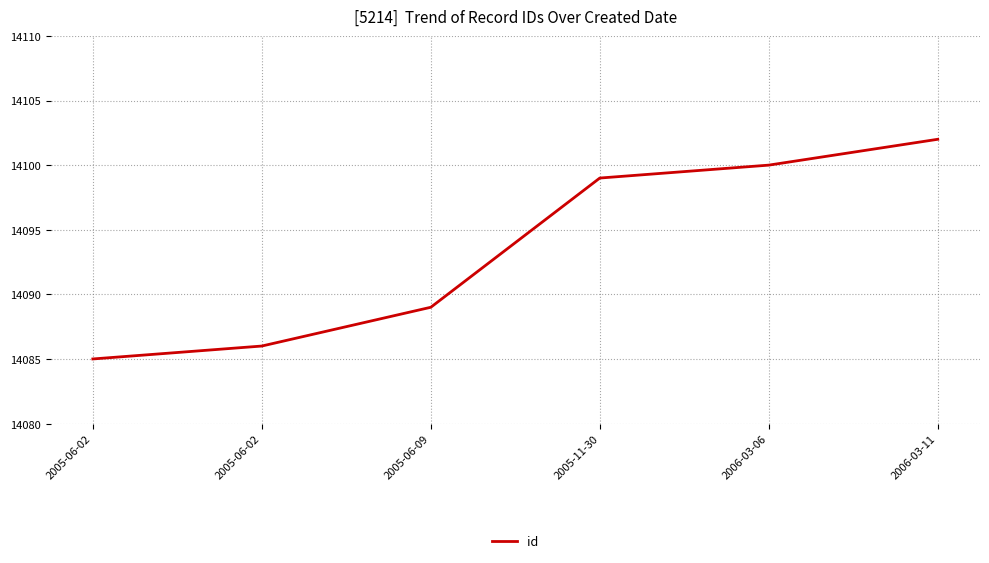

Reading left to right, what are all the values shown in this chart?

14085	14086	14089	14099	14100	14102